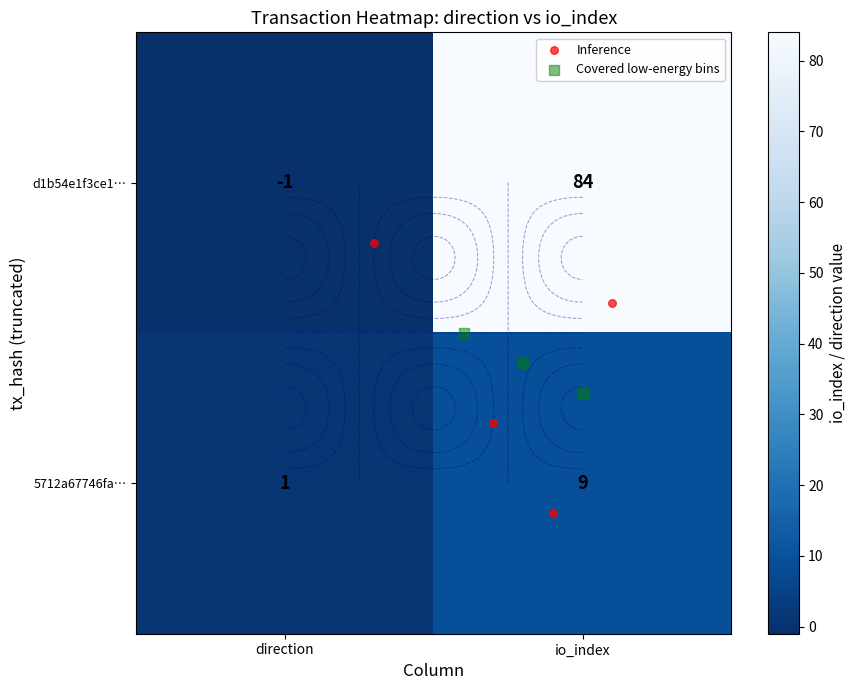

Read the 5712a67746fa65364886800a2b0ca5c178cfcd4 value at 1.

9